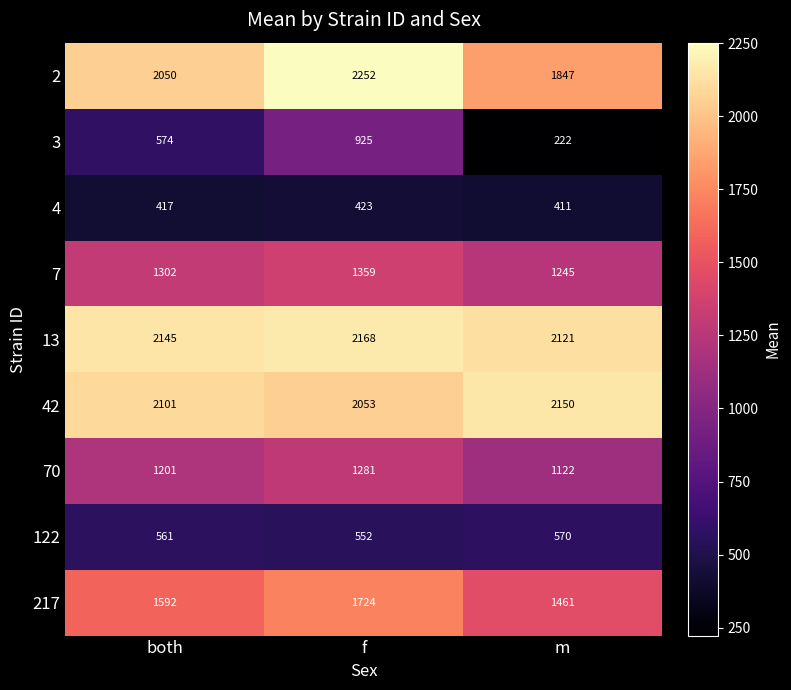

Reading left to right, what are all the values shown in this chart?

2: 2050	2252	1847
3: 574	925	222
4: 417	423	411
7: 1302	1359	1245
13: 2145	2168	2121
42: 2101	2053	2150
70: 1201	1281	1122
122: 561	552	570
217: 1592	1724	1461